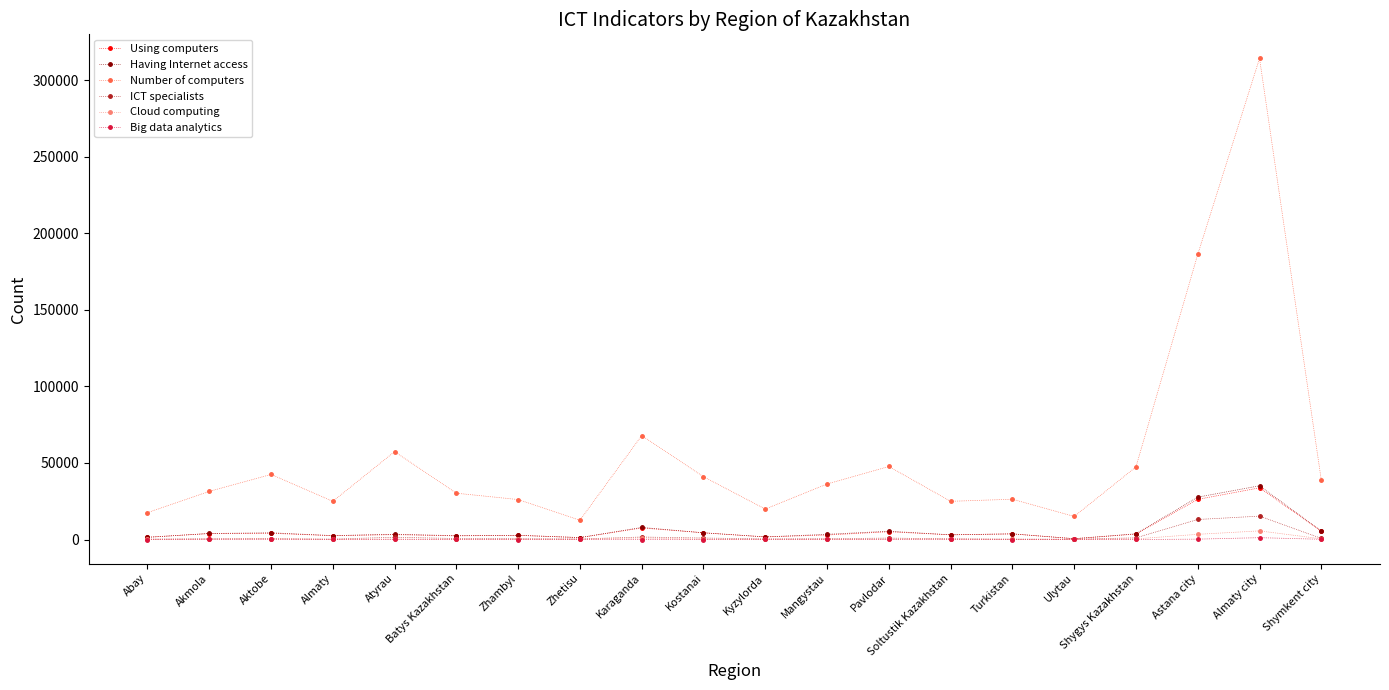

Which series has the widest spread of values?

Number of computers